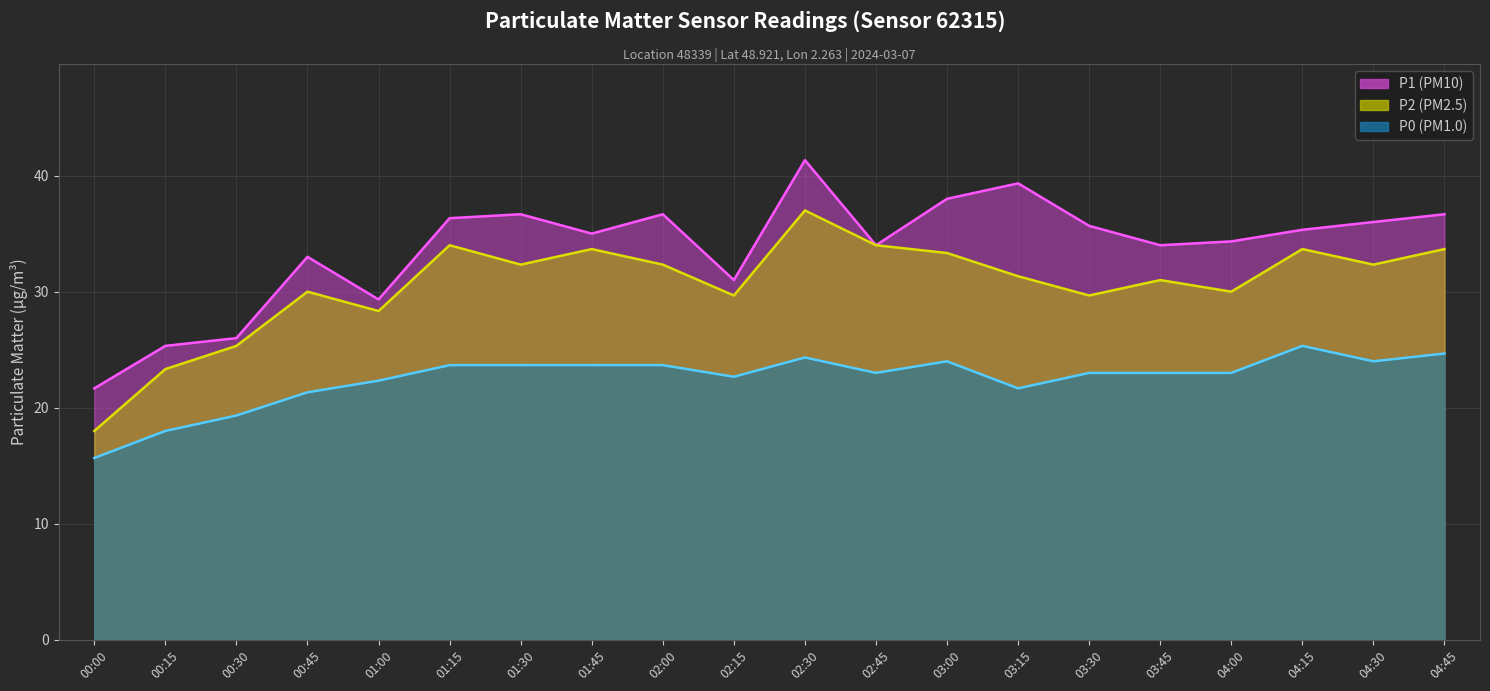

True or false: P1 and P0 intersect in this chart.

False